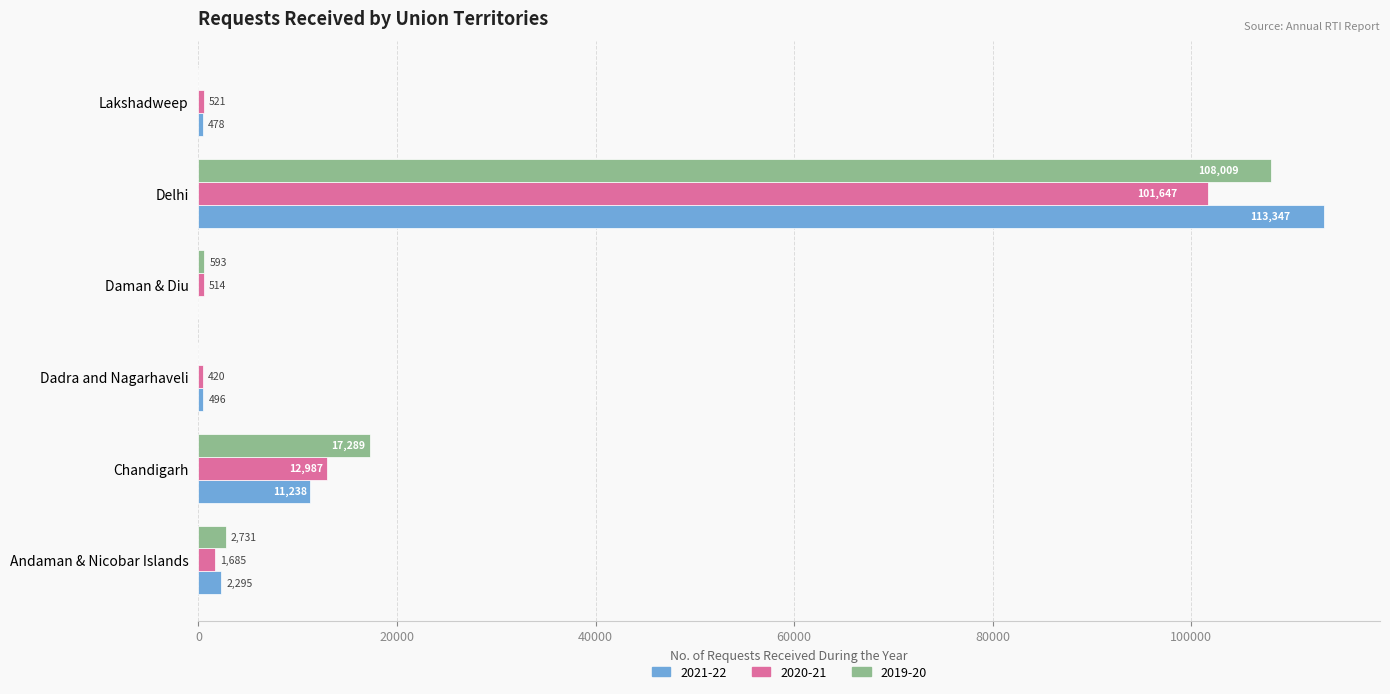

Where is 2019-20 nearest to the value 54004?

Chandigarh